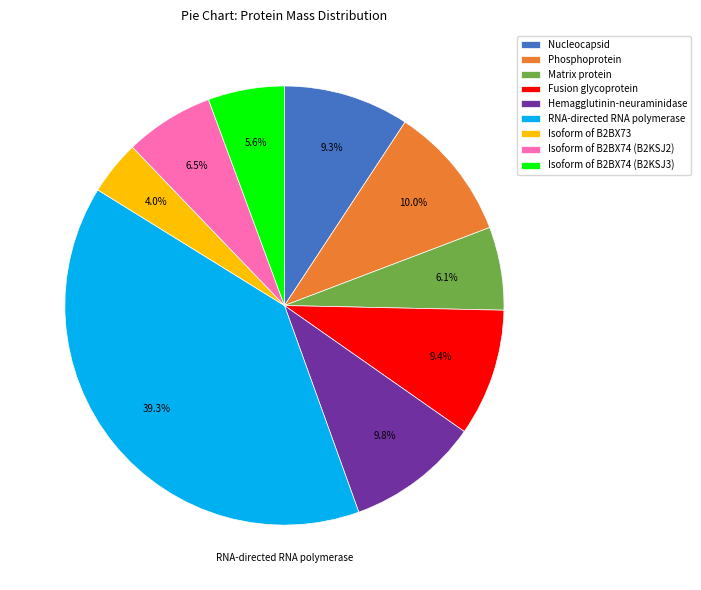

Does RNA-directed RNA polymerase account for over 50% of the chart?

No